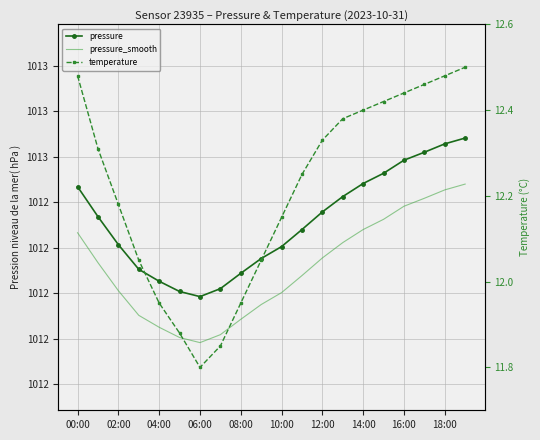

At how many categories does at least one series exceed 263?

20